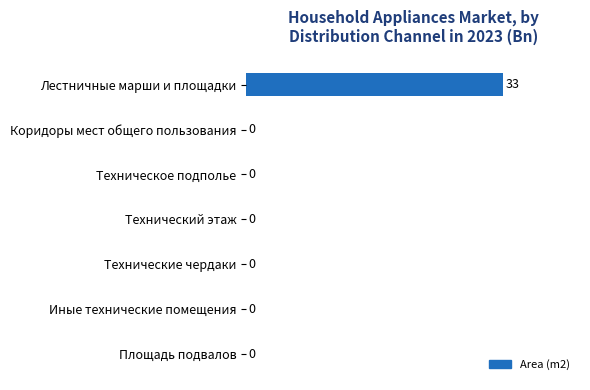

What is the sum of all values?

33